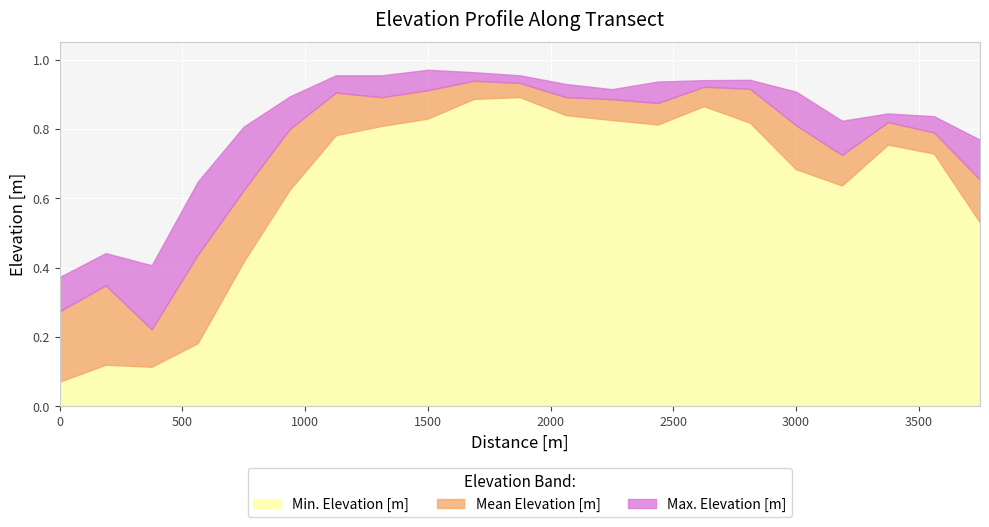

How many interior local peaks does the Min. Elevation [m] series have?

4